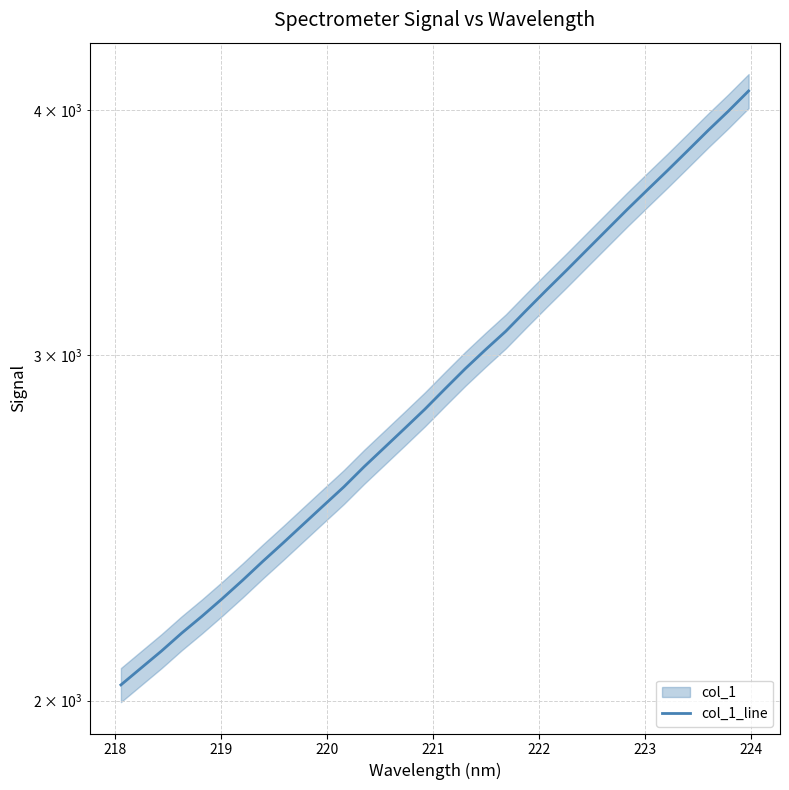

Count the number of categories in the chart.

32